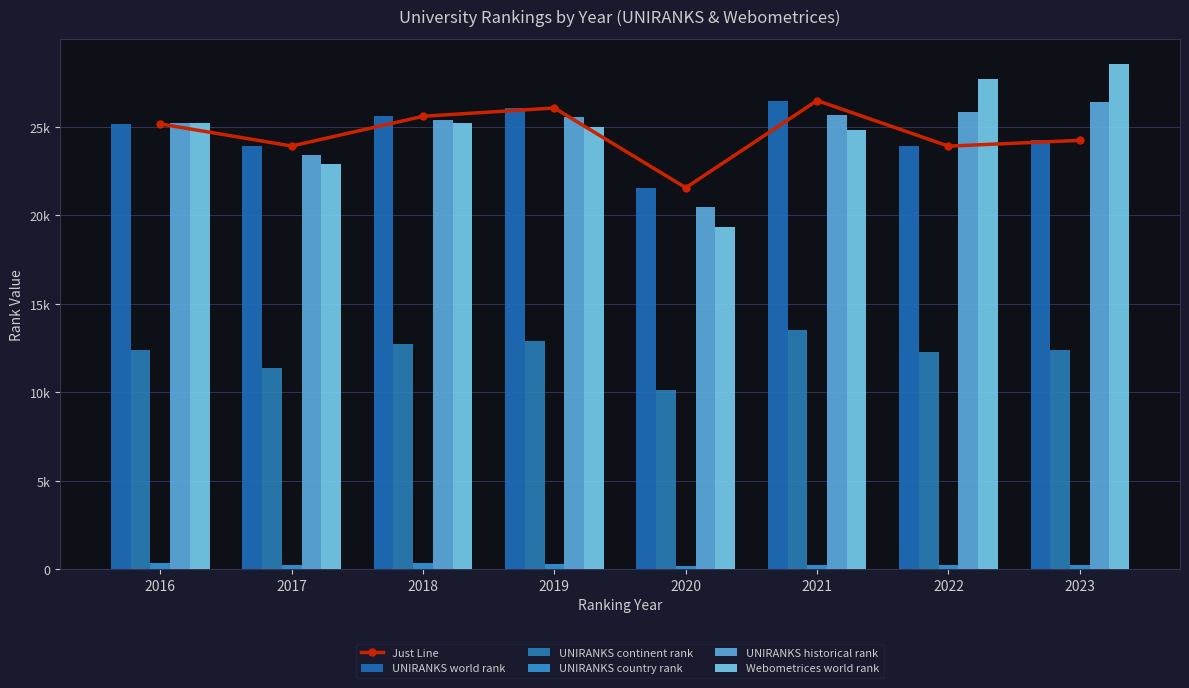

Which category has the highest value in the UNIRANKS world rank series?

2021